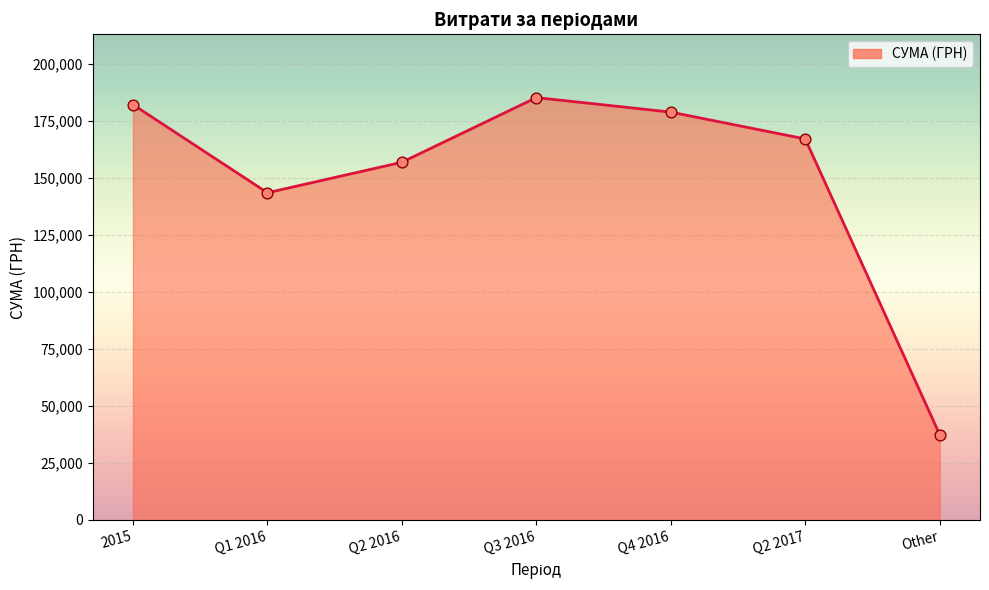

Which has a higher value, Other or Q1 2016?

Q1 2016